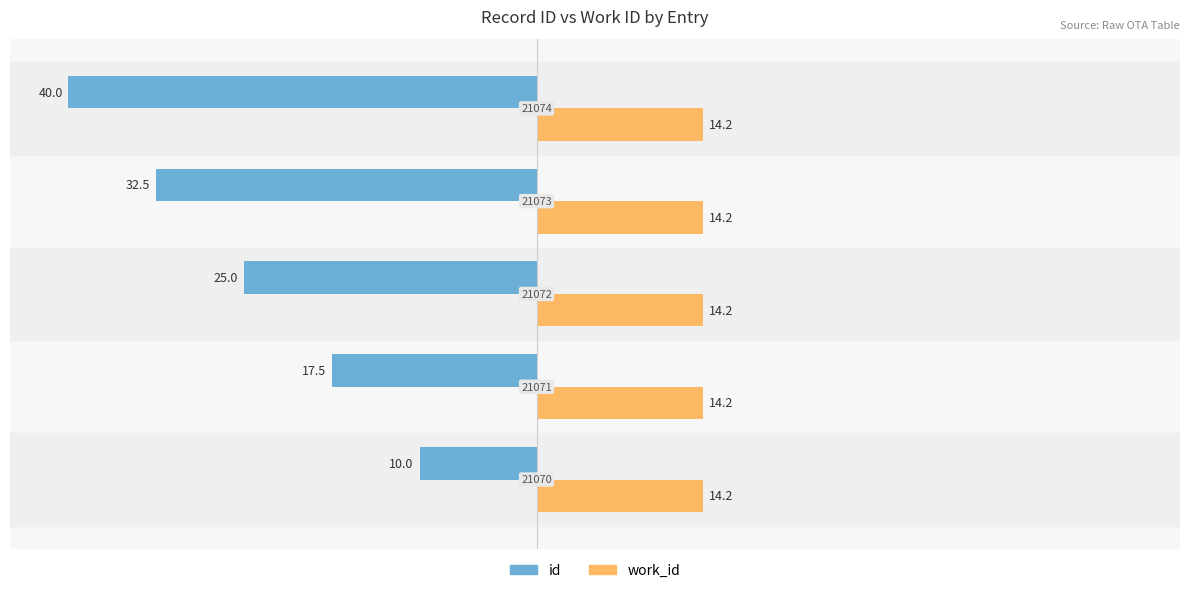

What is the value of the work_id bar at the 2nd from the left?

14.2